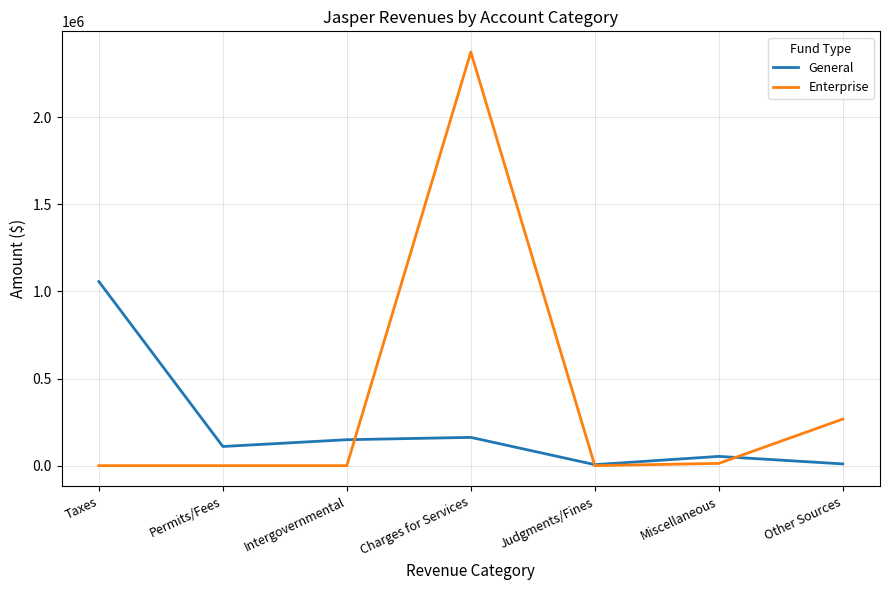

What are all the series names shown in the legend?

General, Enterprise